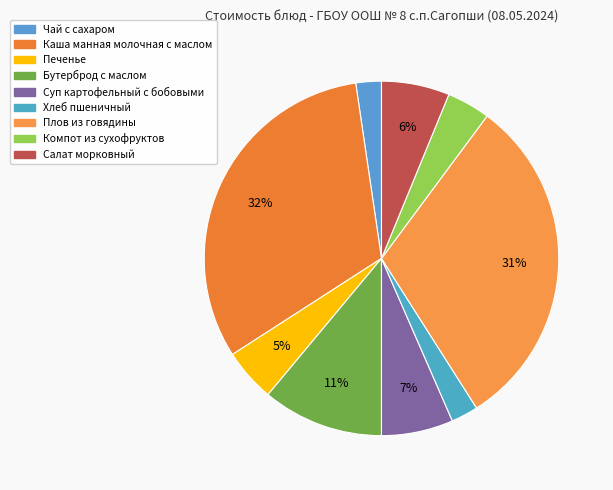

What percentage is the Каша манная молочная с маслом slice, to the nearest percent?

32%